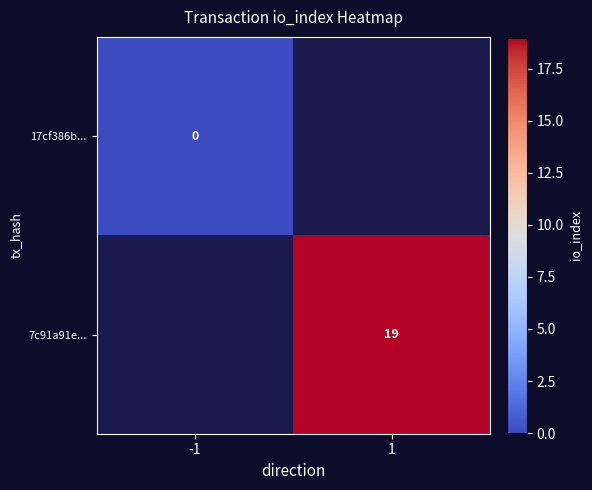

The 7c91a91e... series shows 5 at 1. True or false?

False